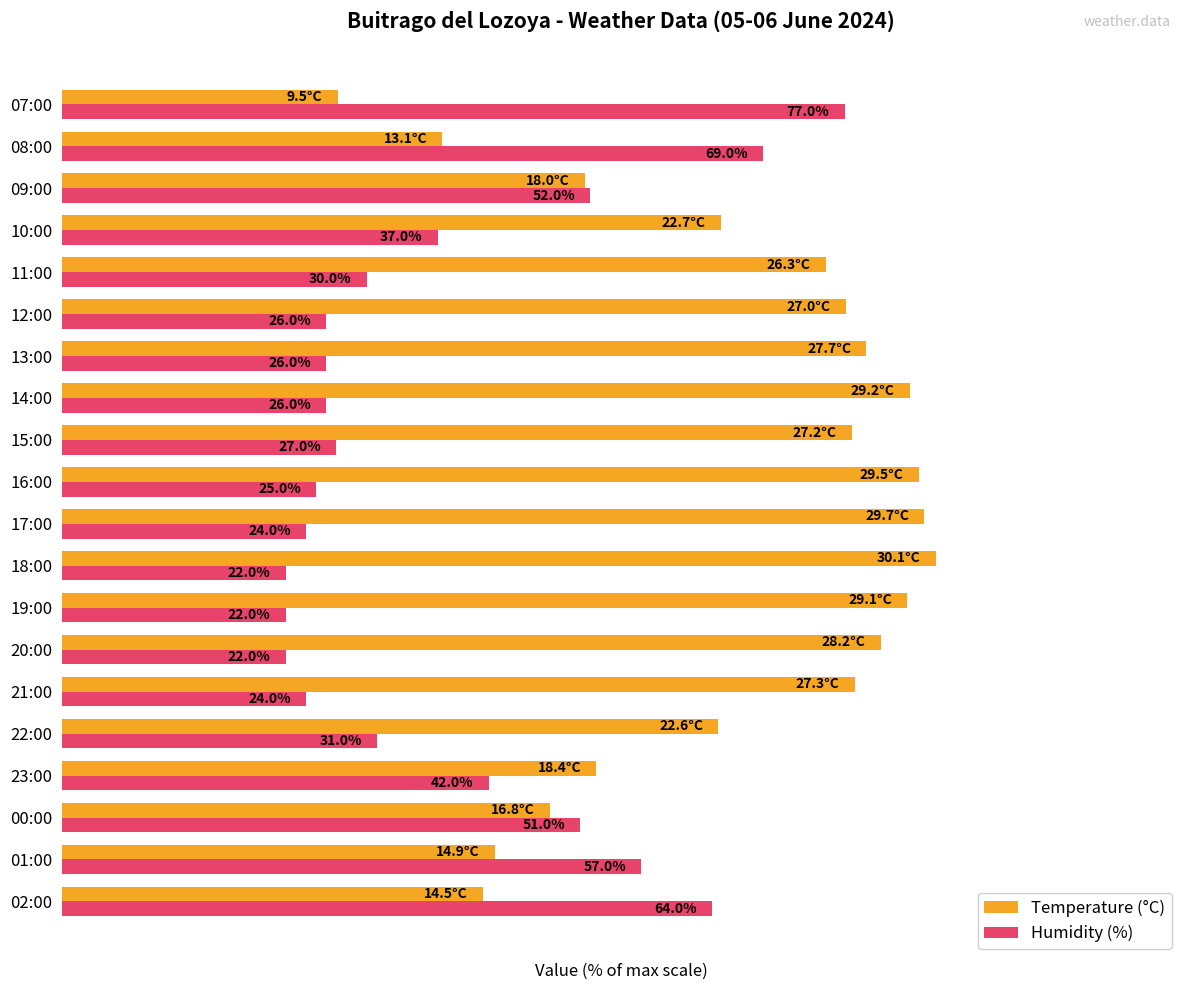

Which series has the largest total across all categories?

Temperature (°C)